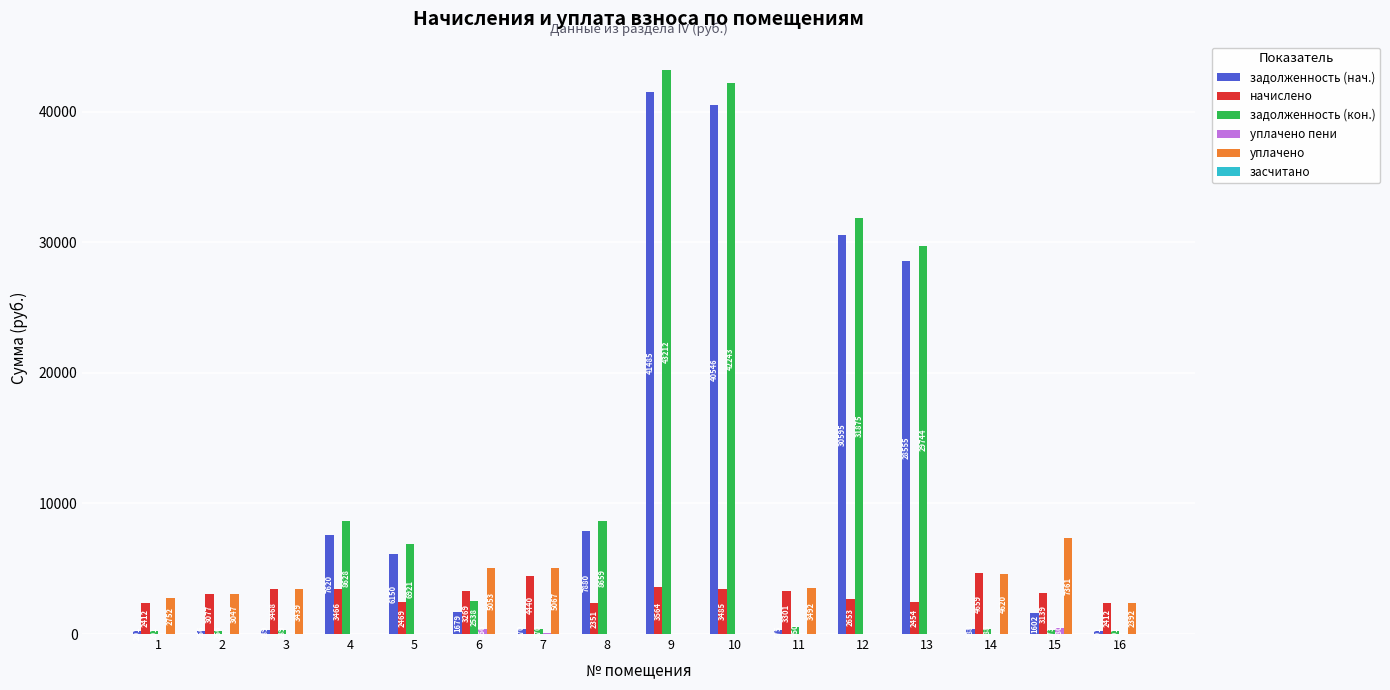

At which category is the sum across all series the highest?

9